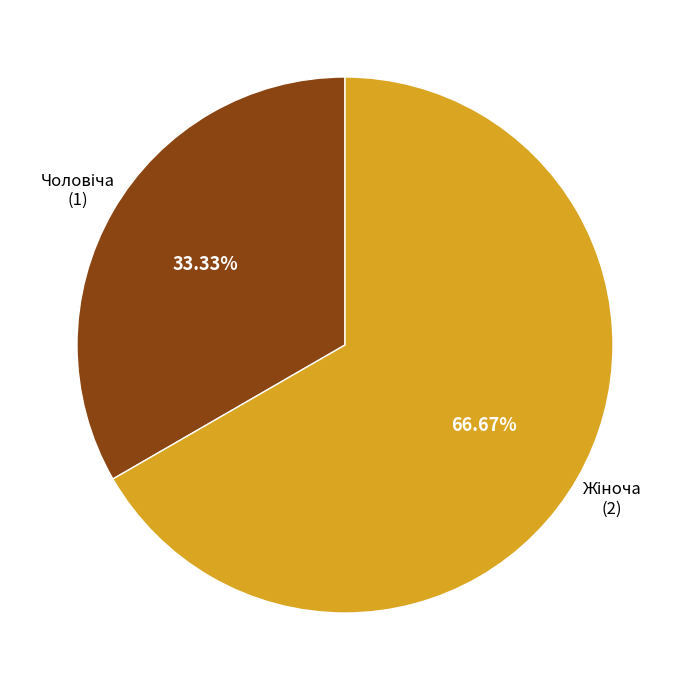

Is there any slice that represents more than half of the pie?

Yes